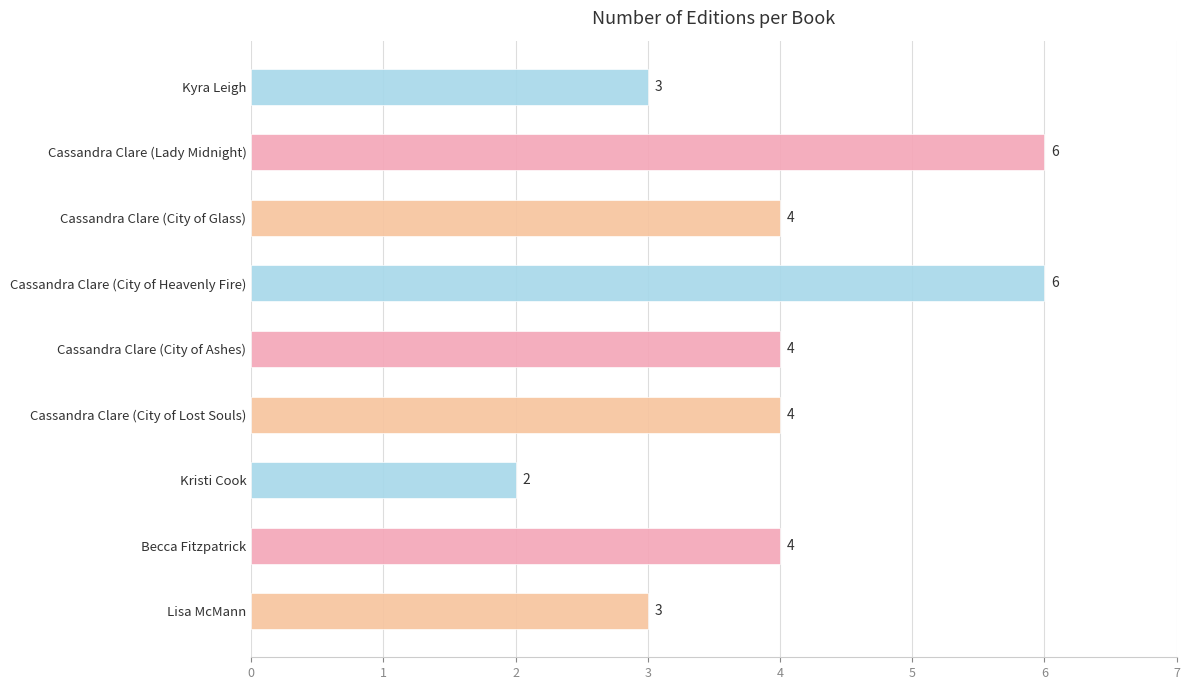

Which category has the lowest value across all series?

Kristi Cook